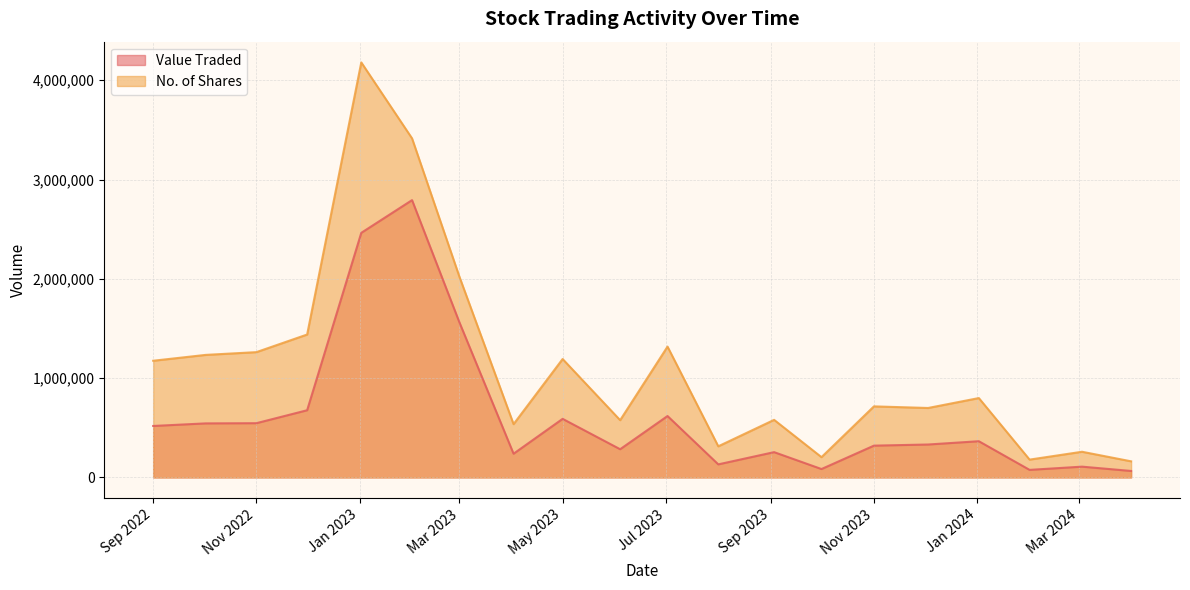

What is the total value across all series at 01/11/2022?

1808058